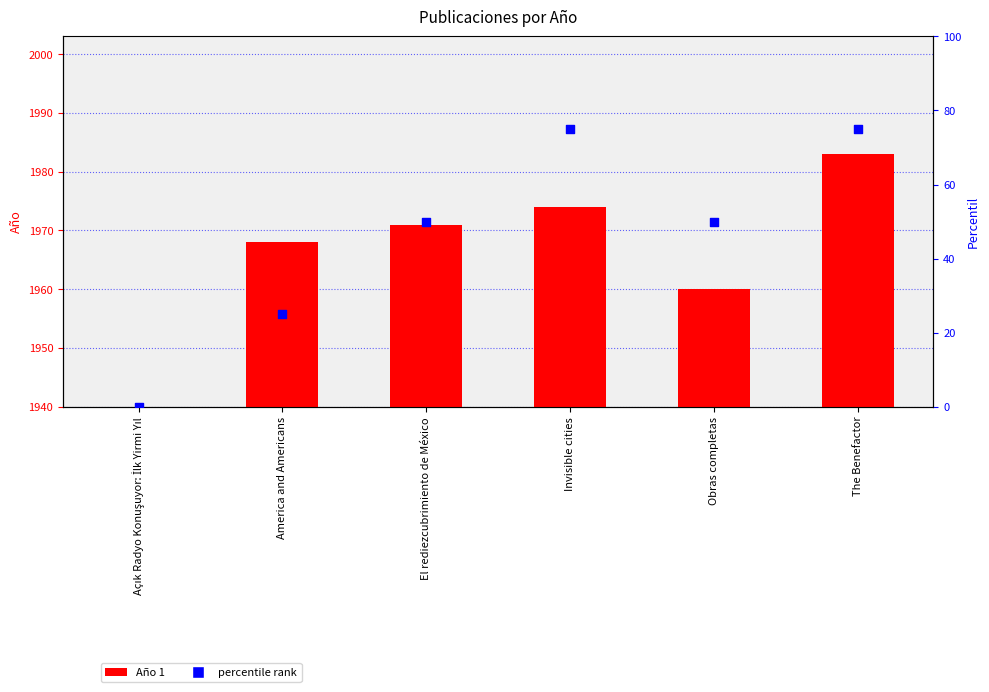

Which series contains the highest Y value?

Año 1